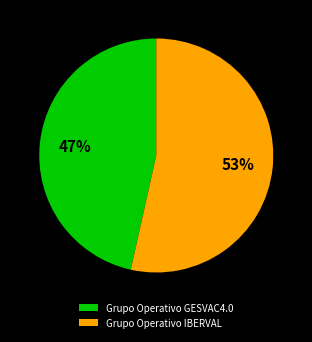

To the nearest percent, what portion does Grupo Operativo GESVAC4.0 represent?

47%